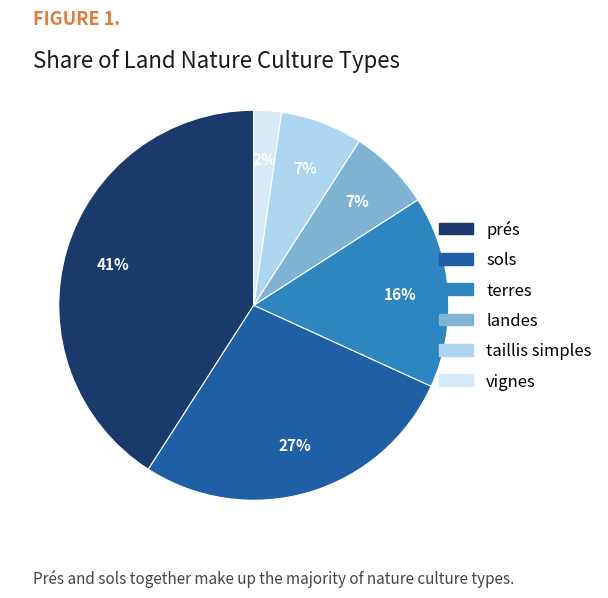

Is the sum of taillis simples and sols greater than half?

No